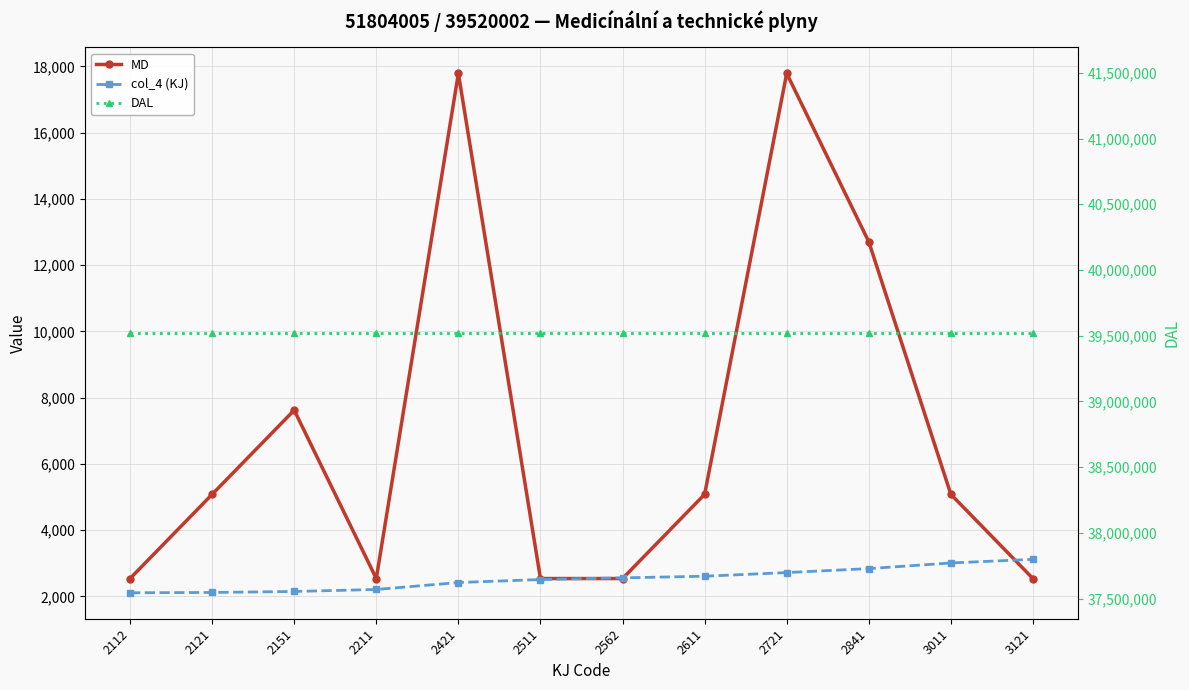

The col_4 (KJ) series shows 2112 at 2112. True or false?

True